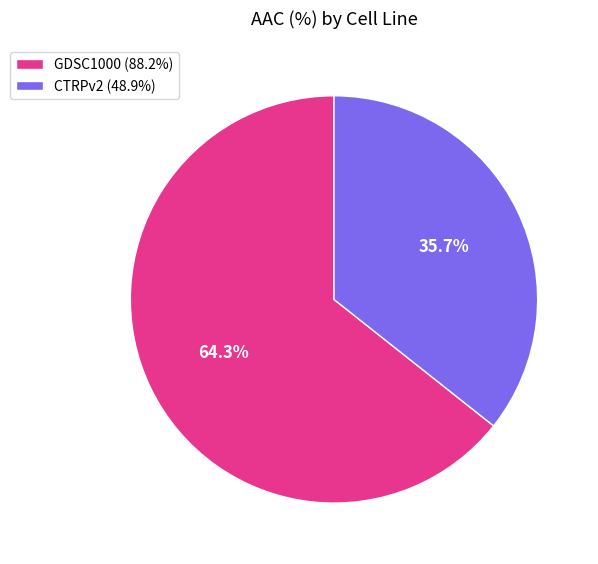

Which slice represents more than half of the pie?

GDSC1000